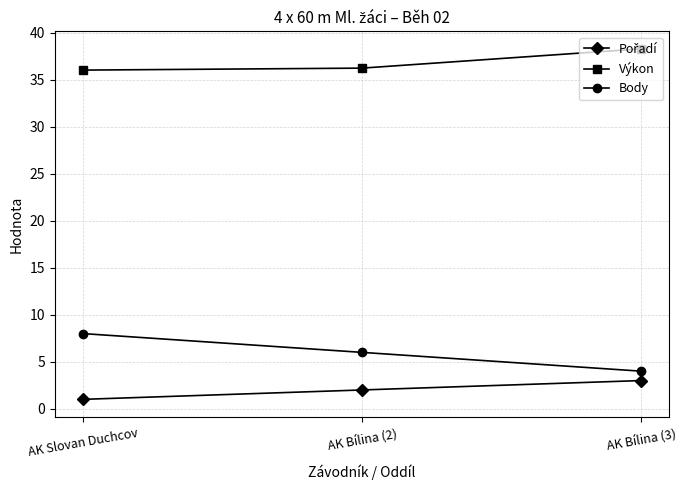

List the labels in order of Body value, smallest first.

AK Bílina (3), AK Bílina (2), AK Slovan Duchcov